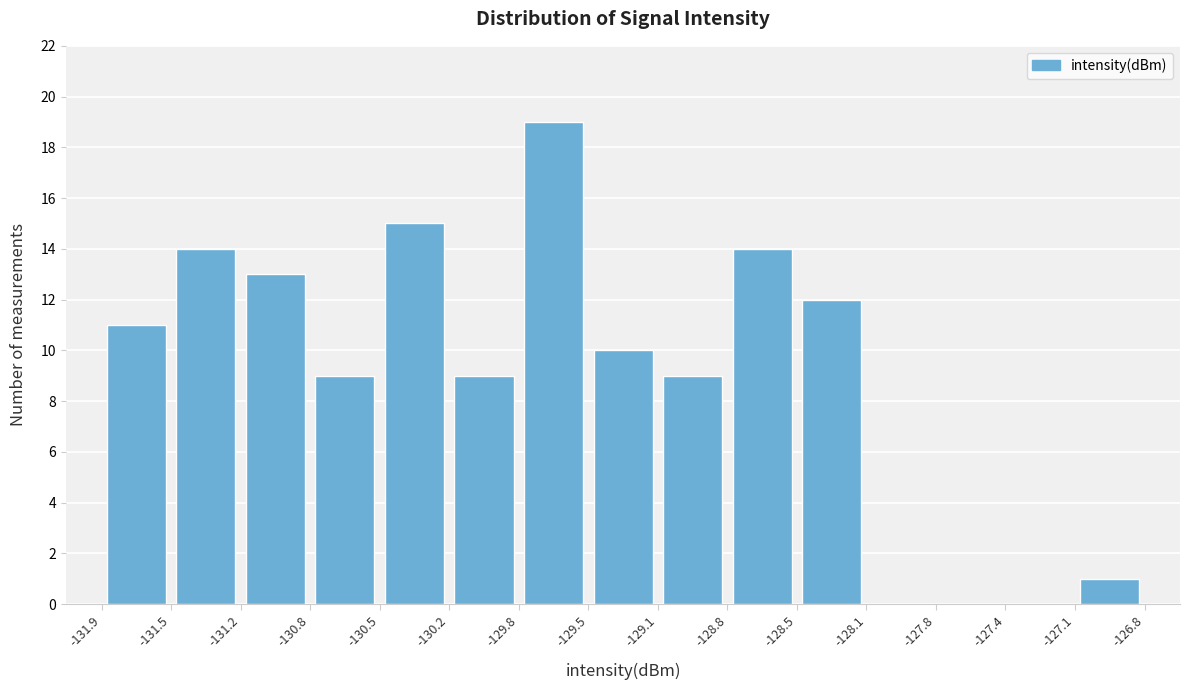

Reading left to right, list every bar in this chart as the range it spans on the x-axis followed by its height. The values are not printed on the chart, so give them approximately, as read against the axis.

-131.9 to -131.5: 11
-131.5 to -131.2: 14
-131.2 to -130.8: 13
-130.8 to -130.5: 9
-130.5 to -130.2: 15
-130.2 to -129.8: 9
-129.8 to -129.5: 19
-129.5 to -129.1: 10
-129.1 to -128.8: 9
-128.8 to -128.5: 14
-128.5 to -128.1: 12
-128.1 to -127.8: 0
-127.8 to -127.4: 0
-127.4 to -127.1: 0
-127.1 to -126.8: 1